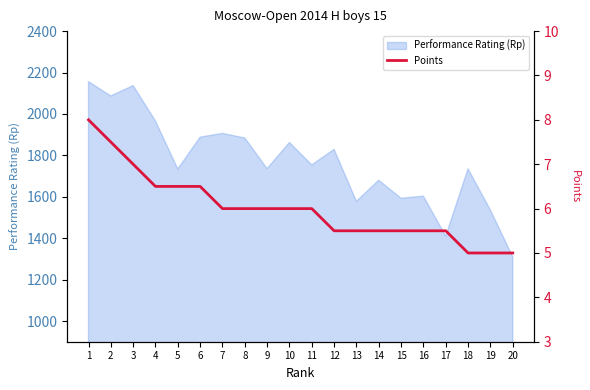

At which label is the value closest to 6?

7